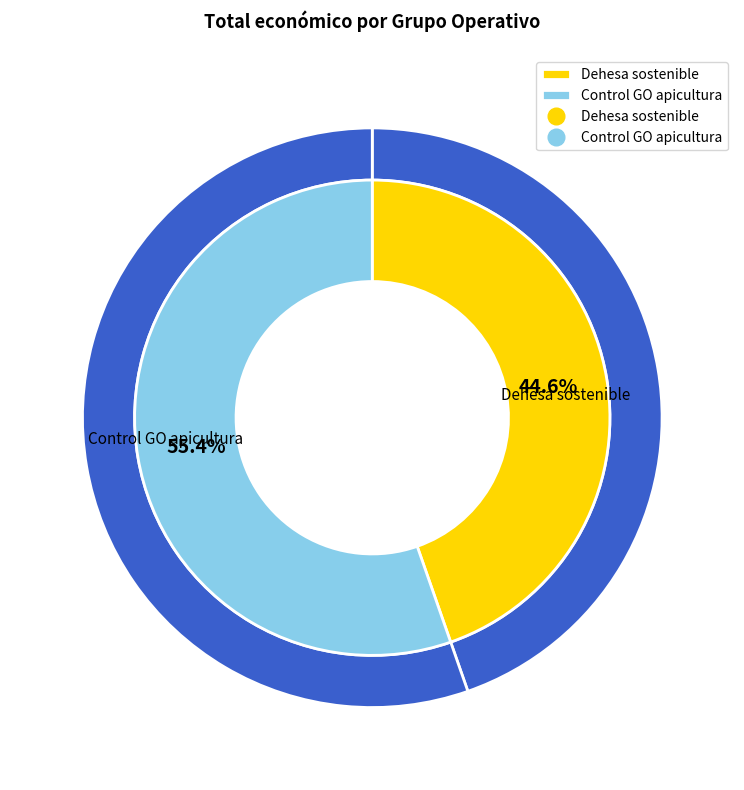

Is it true that Control GO apicultura is 55% of the pie?

True